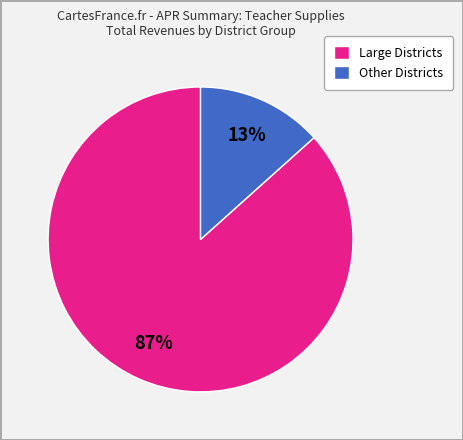

Is there any slice that represents more than half of the pie?

Yes